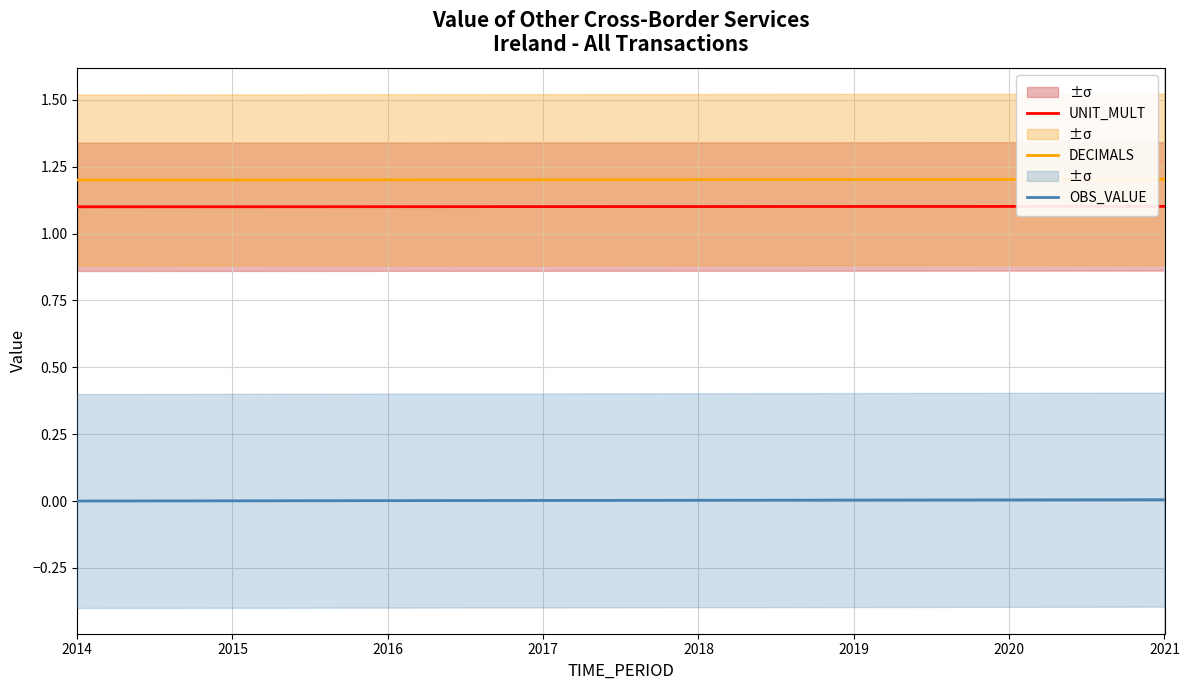

At which label is DECIMALS closest to 1?

2014